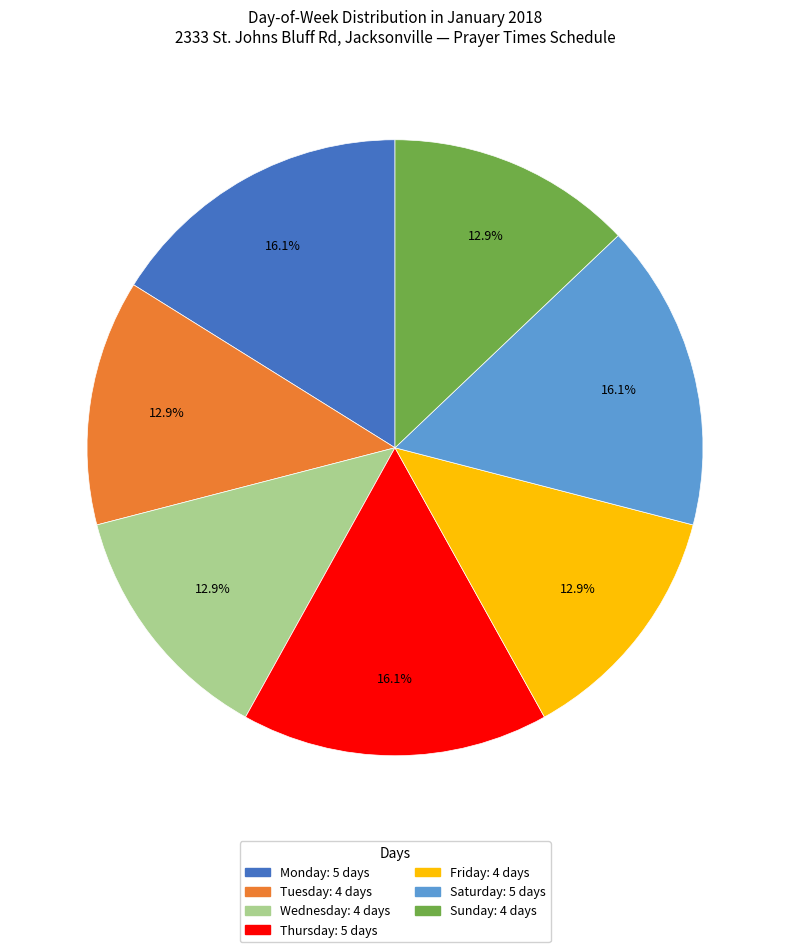

Does any single category account for the majority?

No